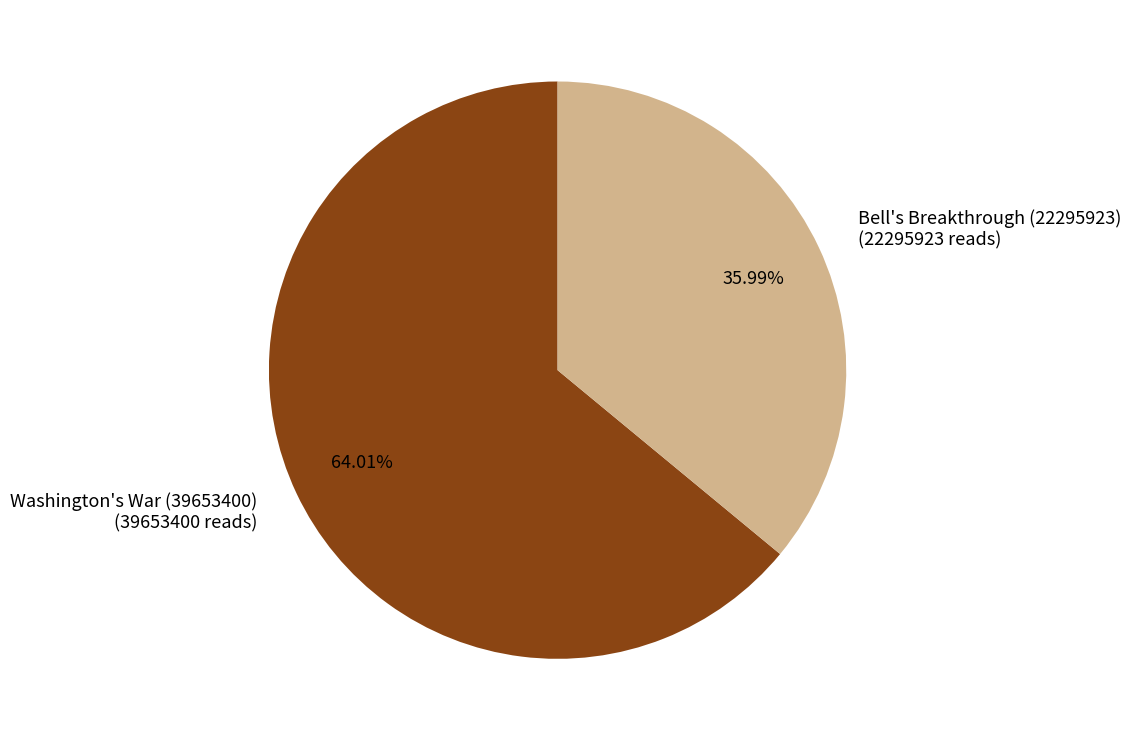

Which slice represents more than half of the pie?

Washington's War (39653400)